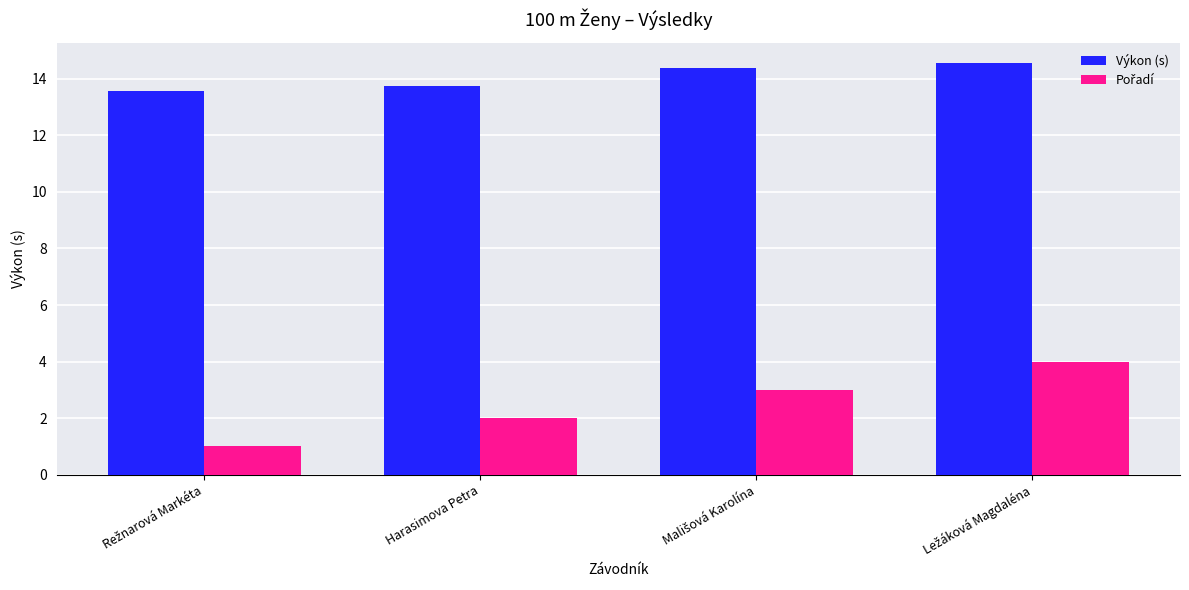

How many distinct data groups are displayed?

2